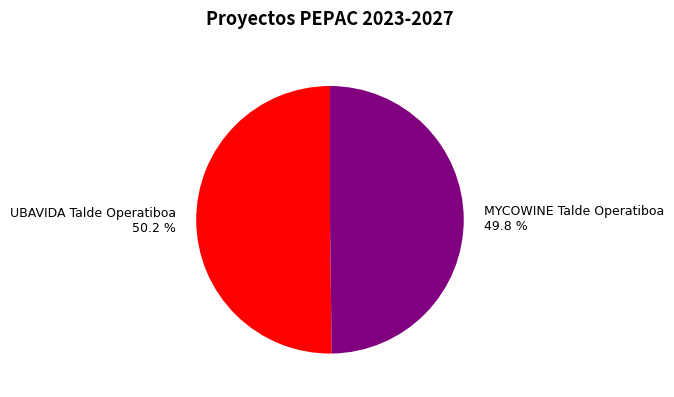

Is there a majority slice in this chart?

Yes